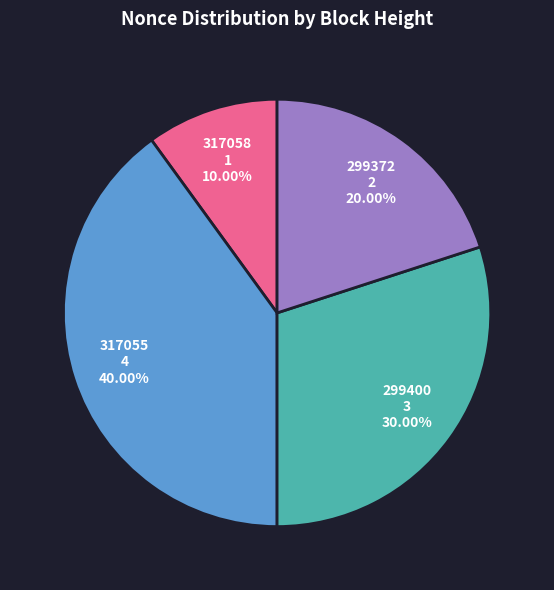

Approximately how many times larger is the value at 299400 3 30.00% compared to 299372 2 20.00%?

1.5